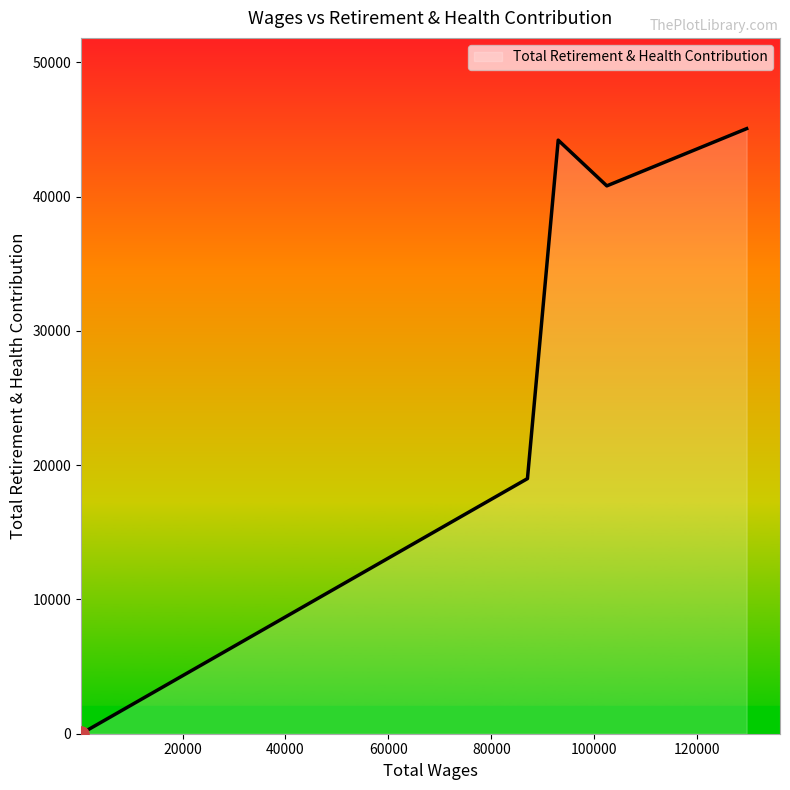

What is the greatest value displayed?

45063